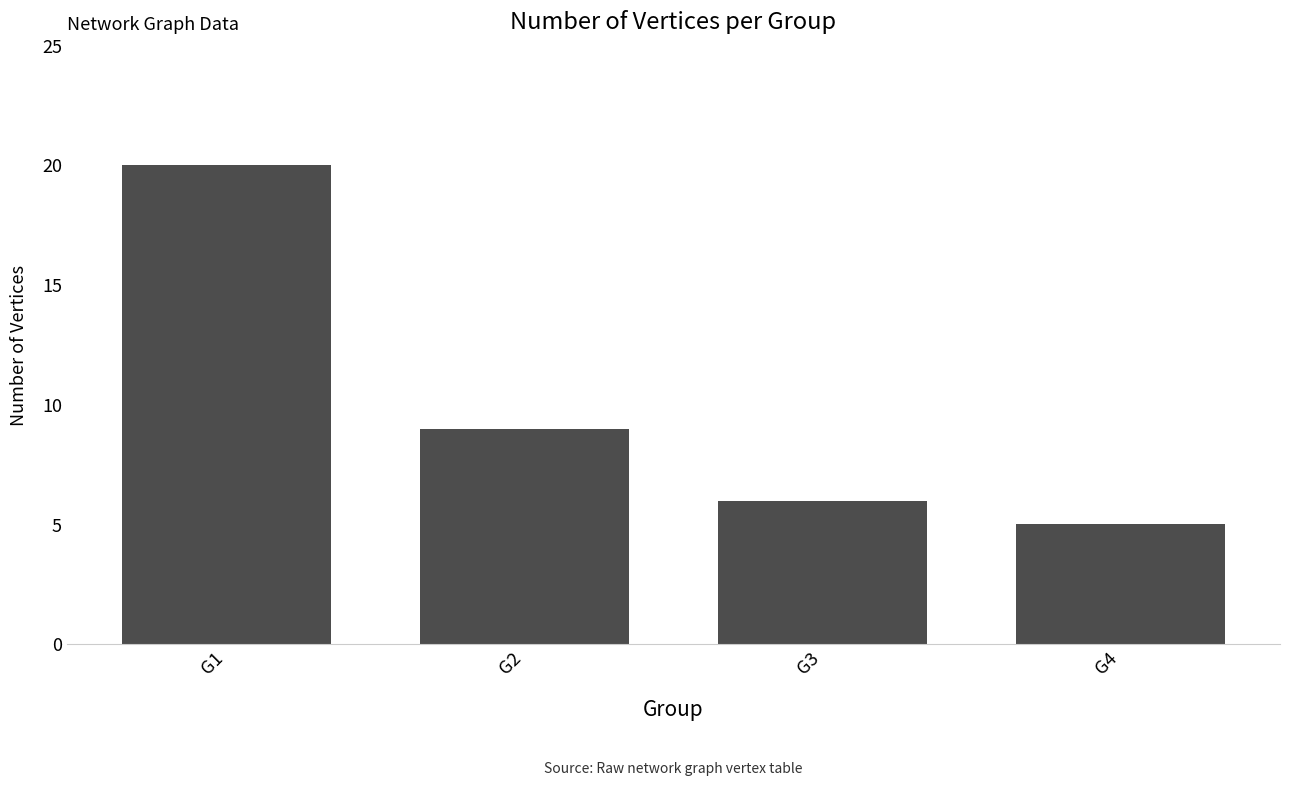

Where is the data nearest to the value 12?

G2